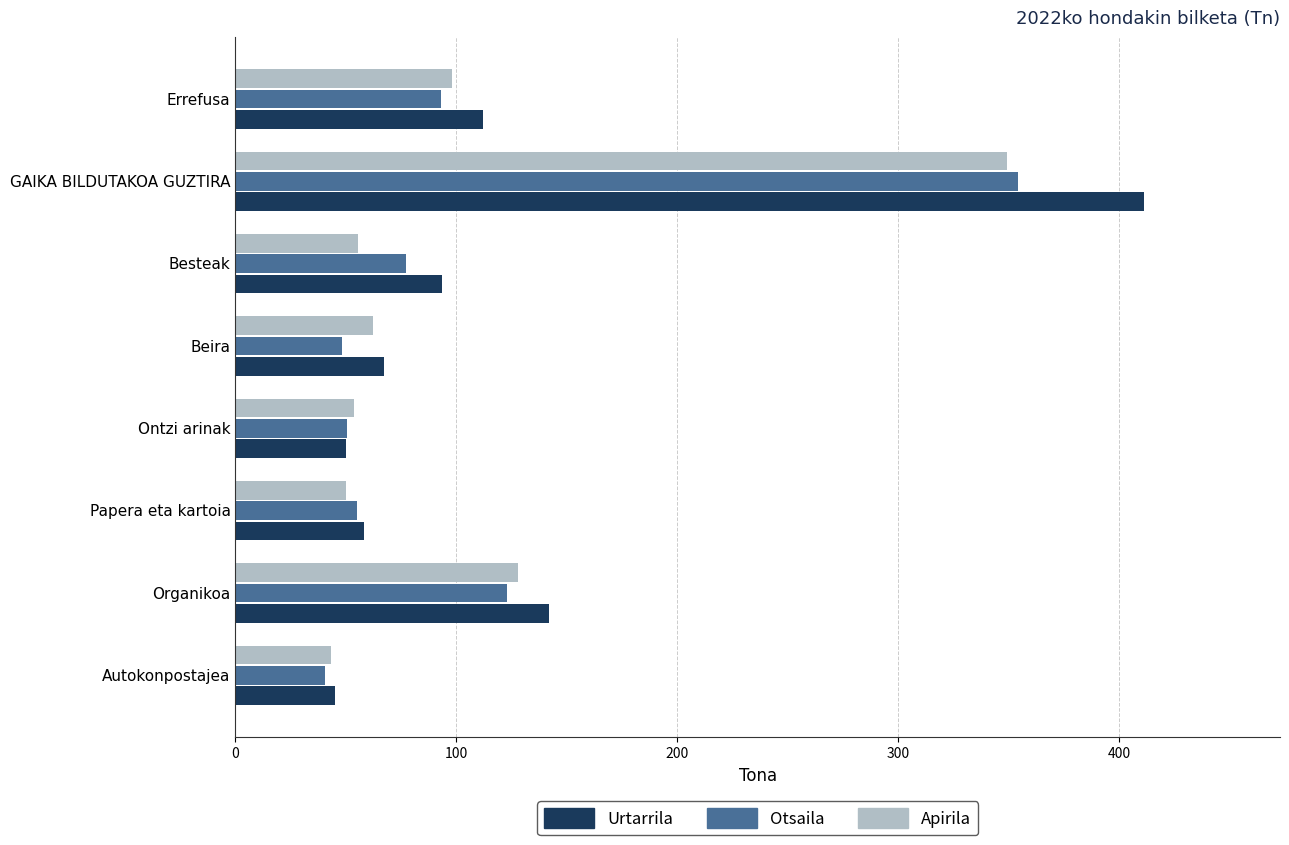

The Apirila series shows 79.7 at Ontzi arinak. True or false?

False